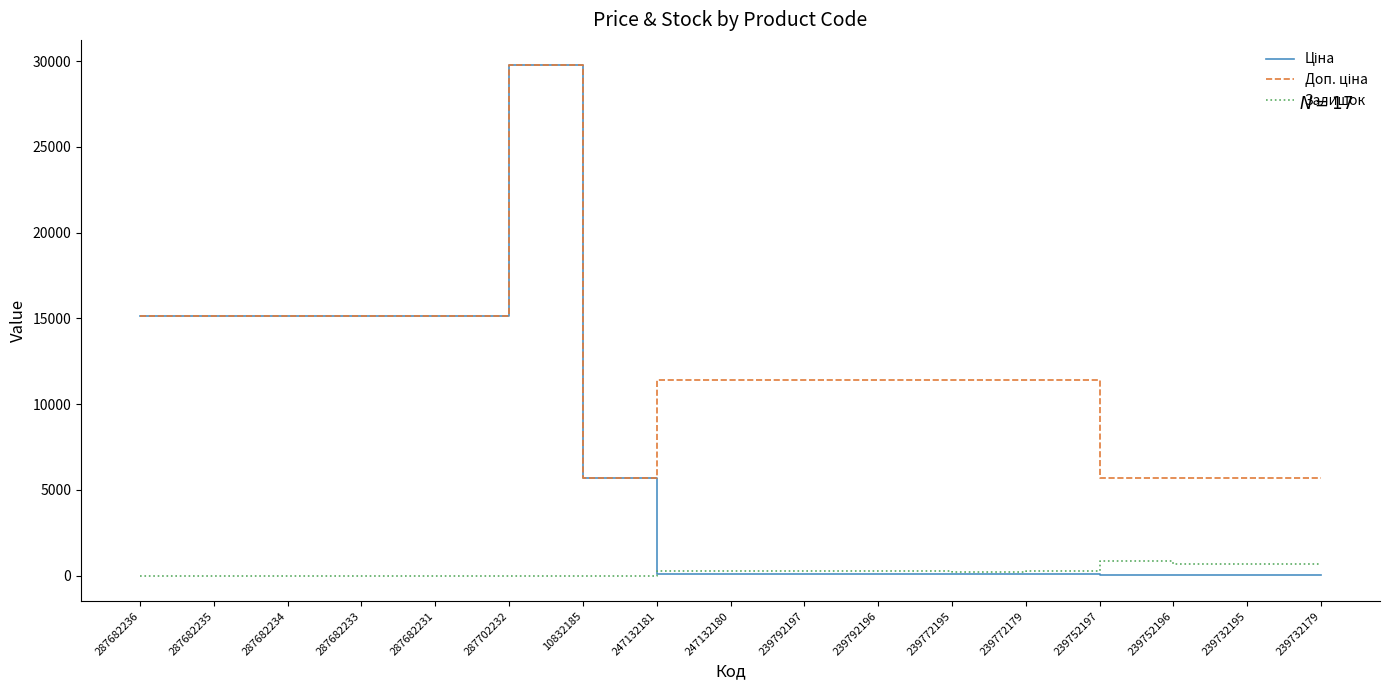

At which category is the sum across all series the highest?

287702232